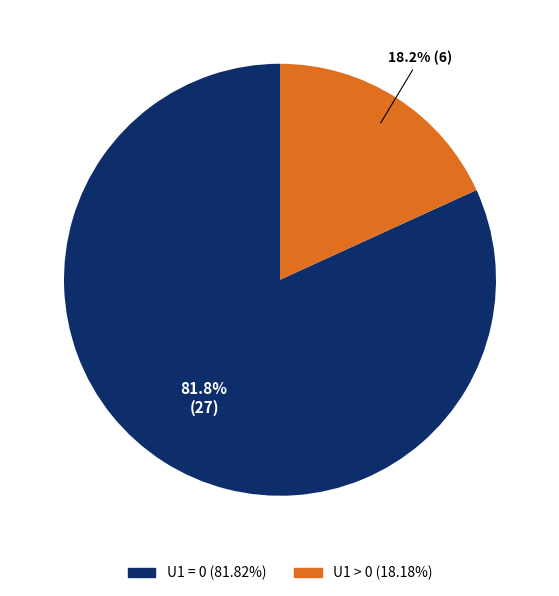

Is there a majority slice in this chart?

Yes